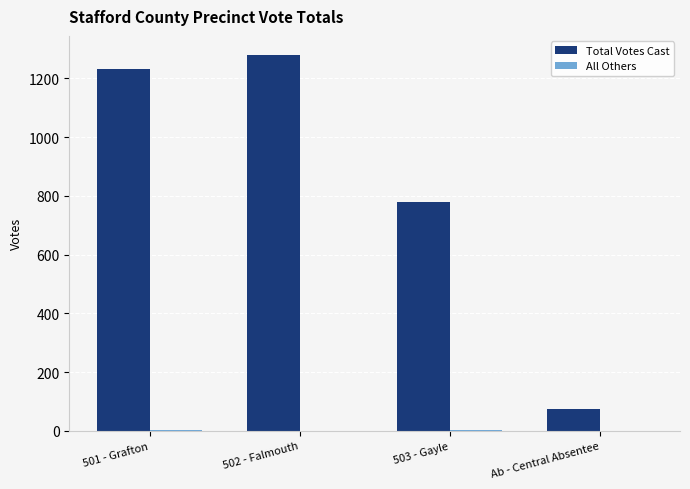

The value of Total Votes Cast at 501 - Grafton is 768. True or false?

False